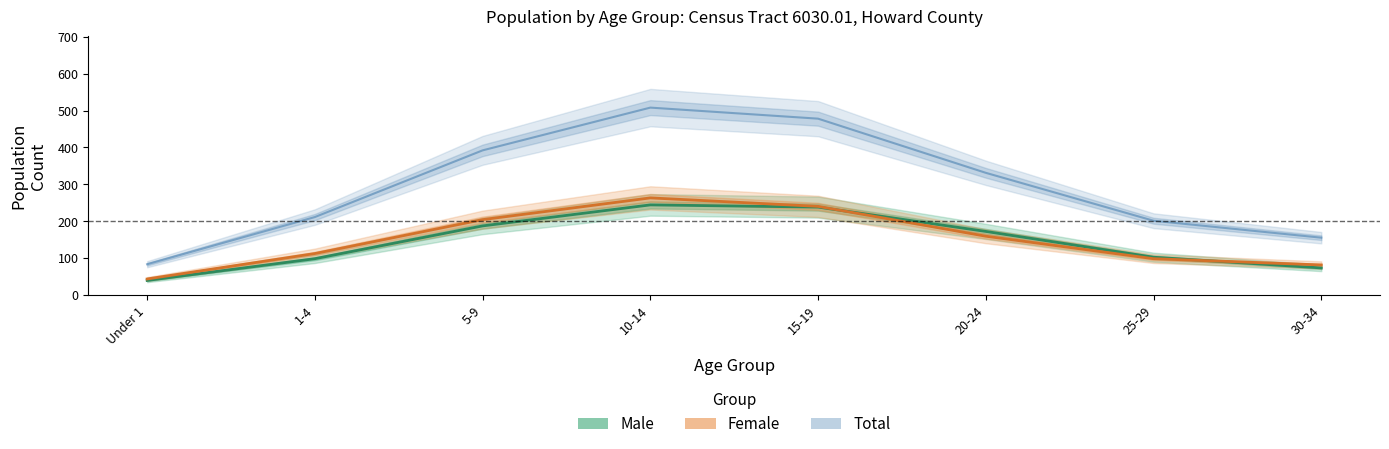

At which category is the sum across all series the highest?

10-14